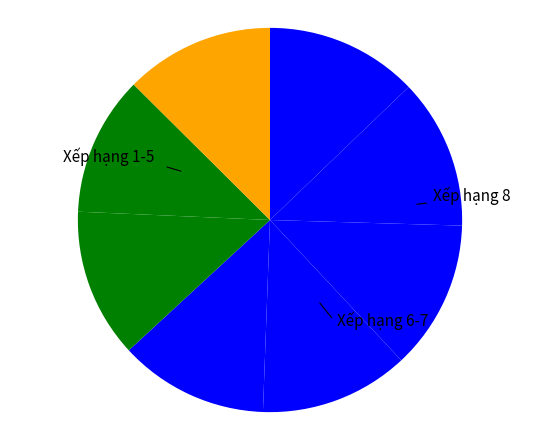

Does any single category account for the majority?

No